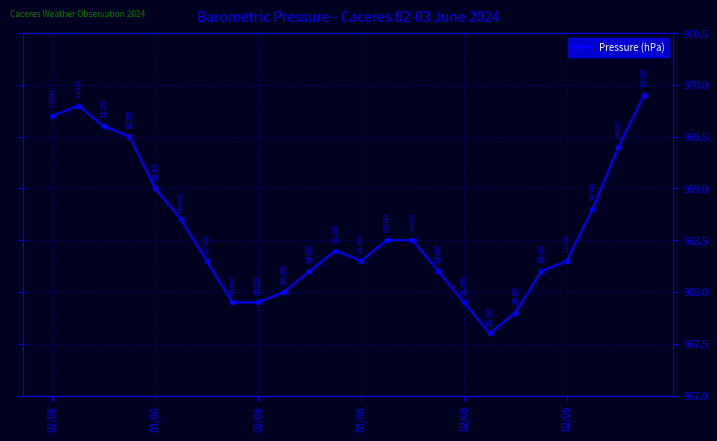

Count the number of data series in this chart.

1